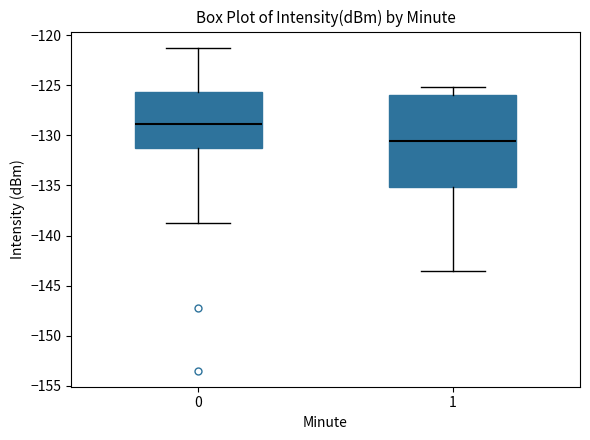

Comparing the boxes themselves (not the whiskers), which one is the tallest?

1